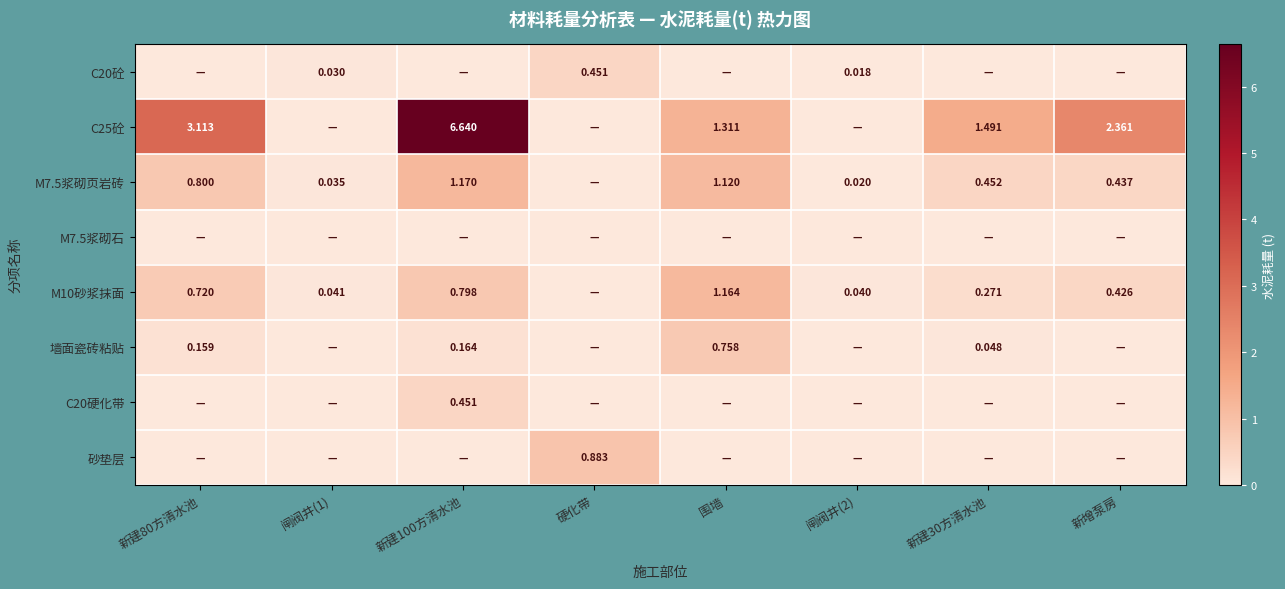

At which category is the sum across all series the highest?

新建100方清水池